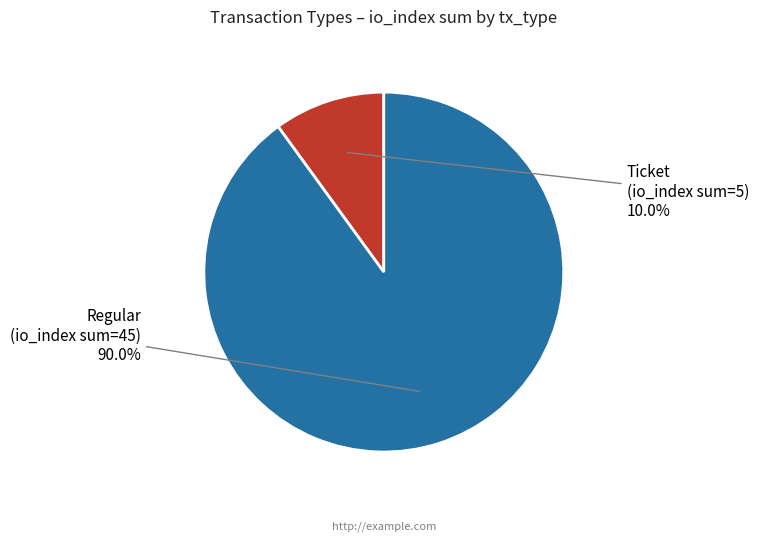

Is there a majority slice in this chart?

Yes